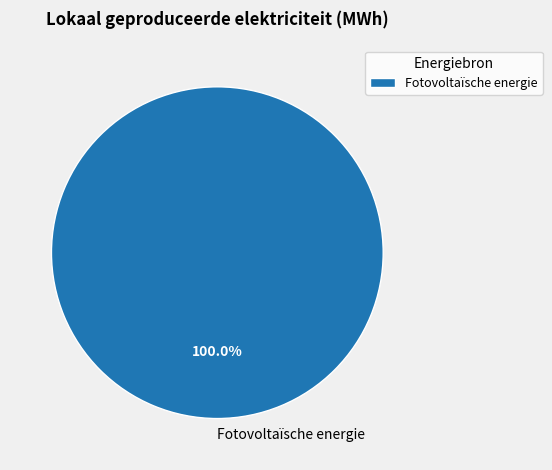

Does any single category account for the majority?

Yes